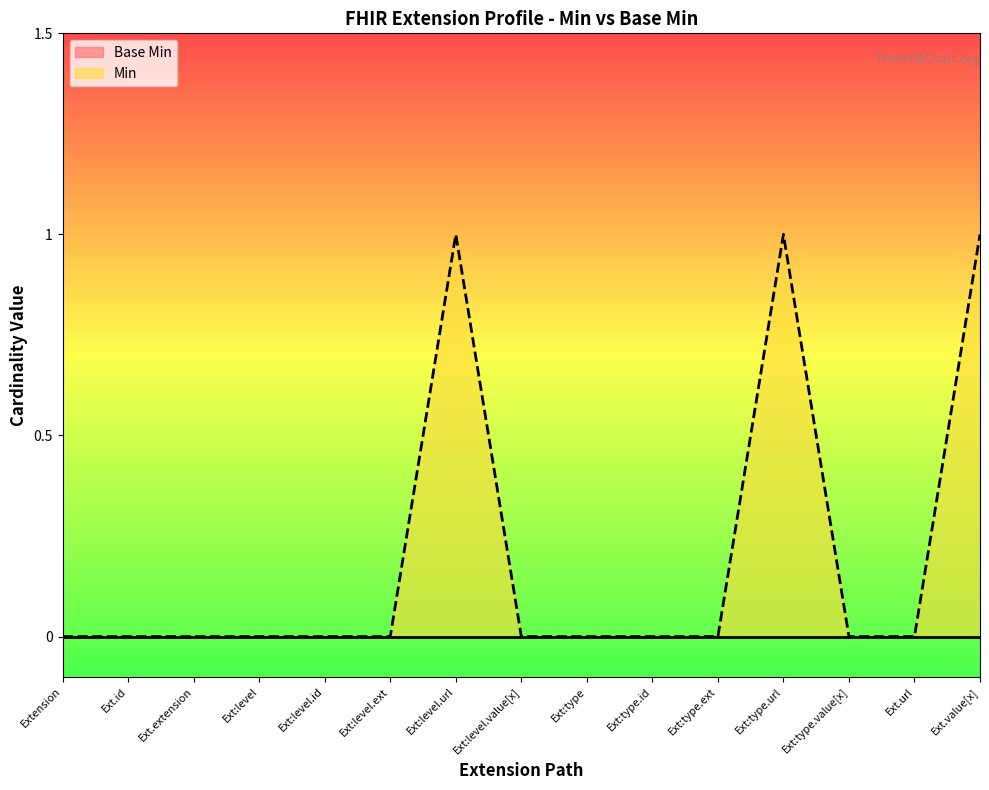

The value of Min at Ext:type.ext is 0. True or false?

True